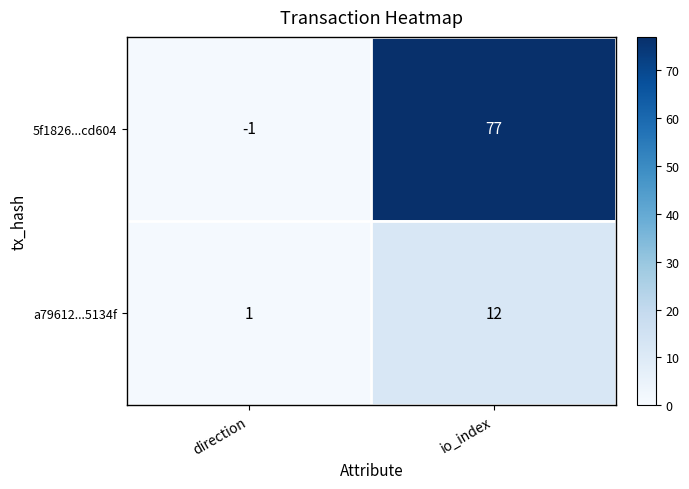

What is the difference between the maximum and minimum values in the 5f1826...cd604 series?

78